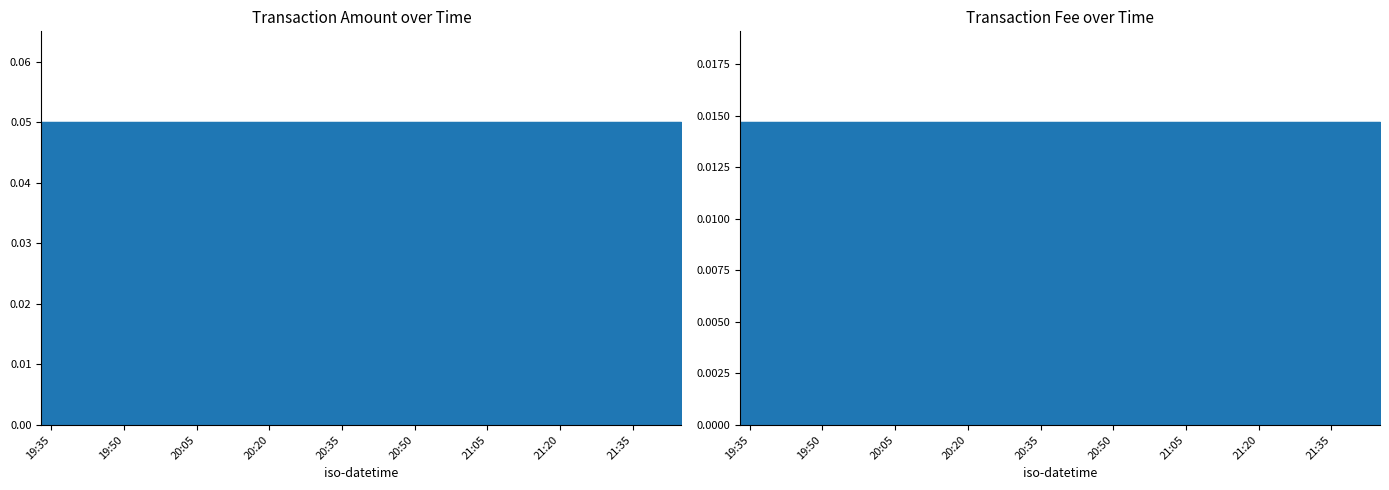

At how many categories does at least one series exceed 0?

7